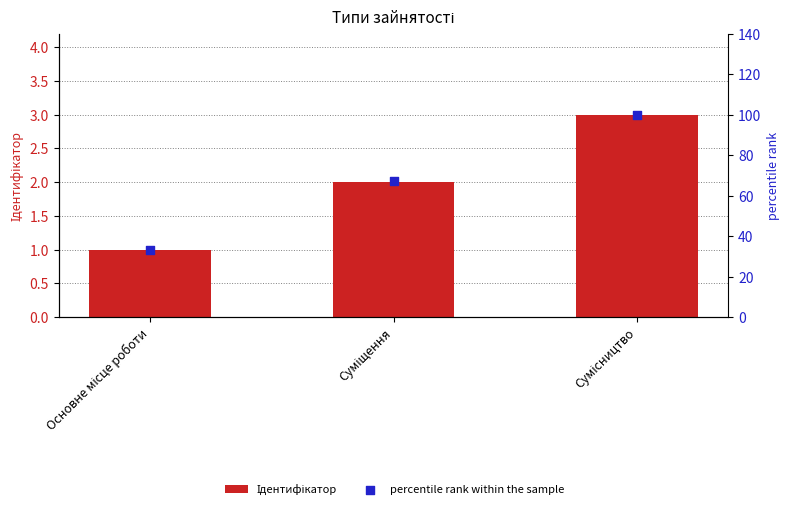

At which category is the sum across all series the highest?

Сумісництво